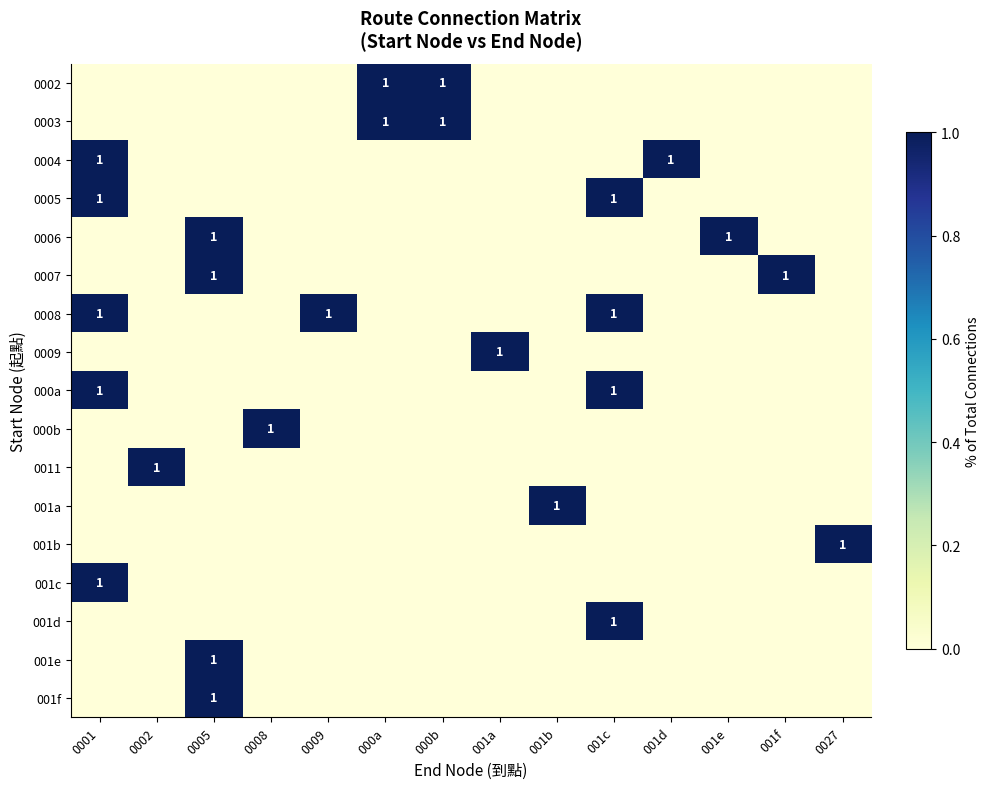

The value of 0006 at 001e is 1. True or false?

True